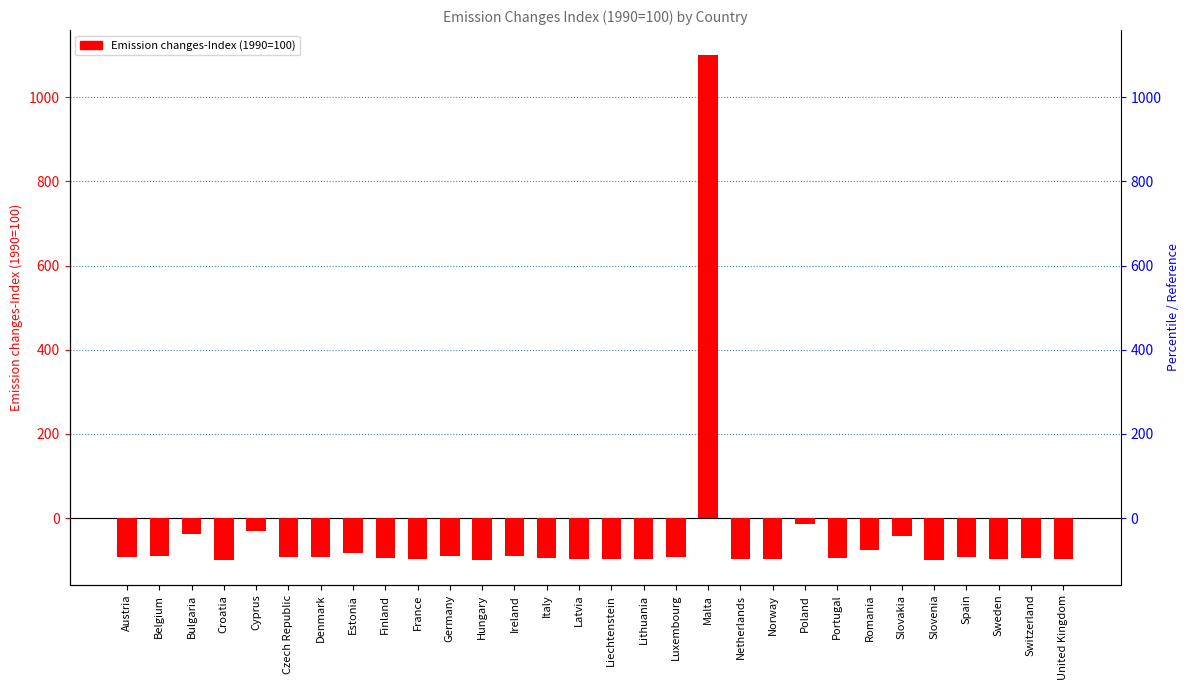

Reading left to right, what are all the values shown in this chart?

-93.0	-90.7	-38.4	-98.7	-30.8	-91.4	-91.1	-82.3	-95.7	-97.3	-89.7	-98.9	-89.2	-94.1	-96.6	-96.6	-97.5	-92.3	1099.5	-96.9	-97.5	-14.5	-93.8	-75.7	-42.9	-98.7	-92.4	-96.9	-95.3	-97.7